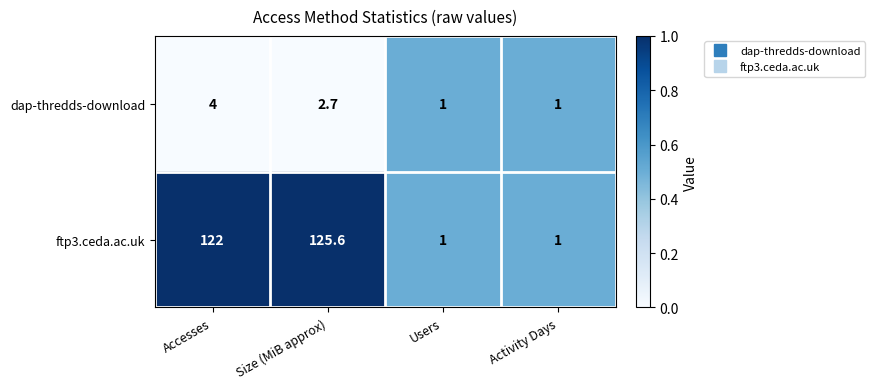

How many data points in dap-thredds-download are above 2?

2